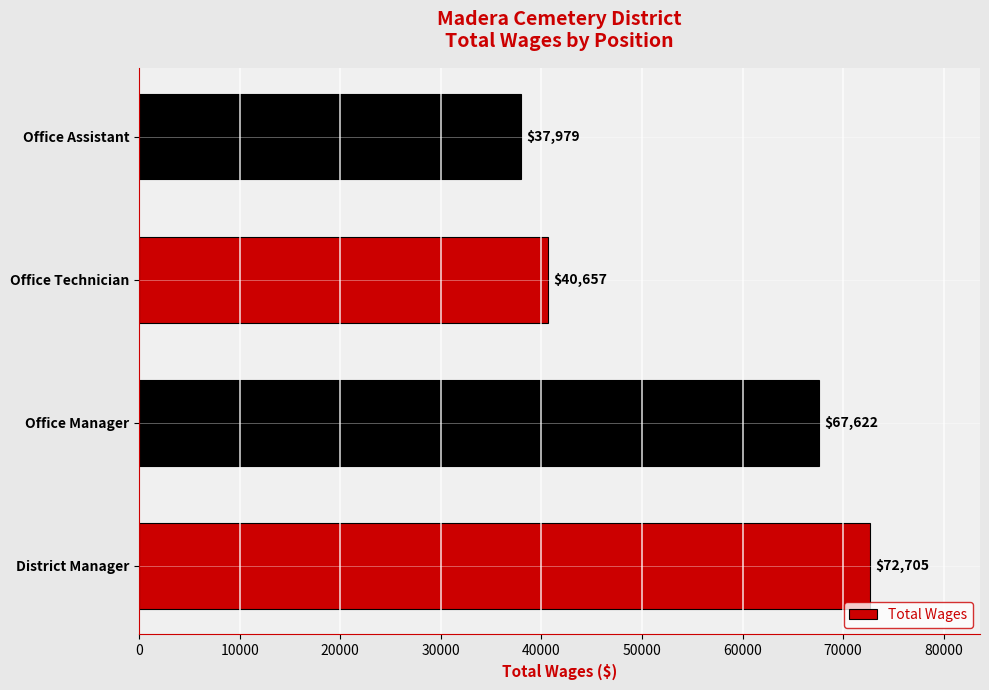

List the labels in order of value, smallest first.

Office Assistant, Office Technician, Office Manager, District Manager